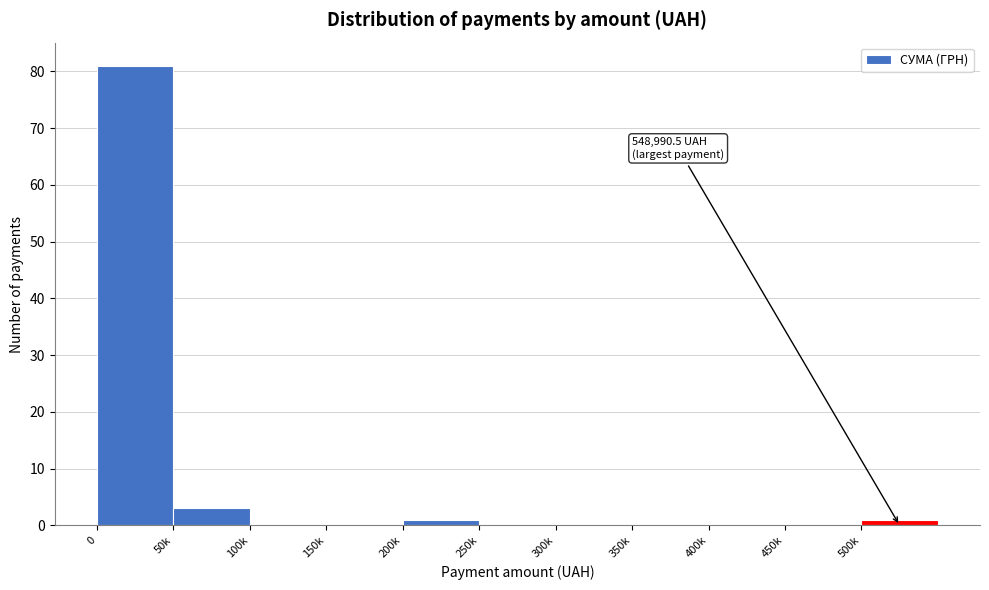

Reading left to right, extract all data points from this chart.

0=81	50k=3	100k=0	150k=0	200k=1	250k=0	300k=0	350k=0	400k=0	450k=0	500k=1